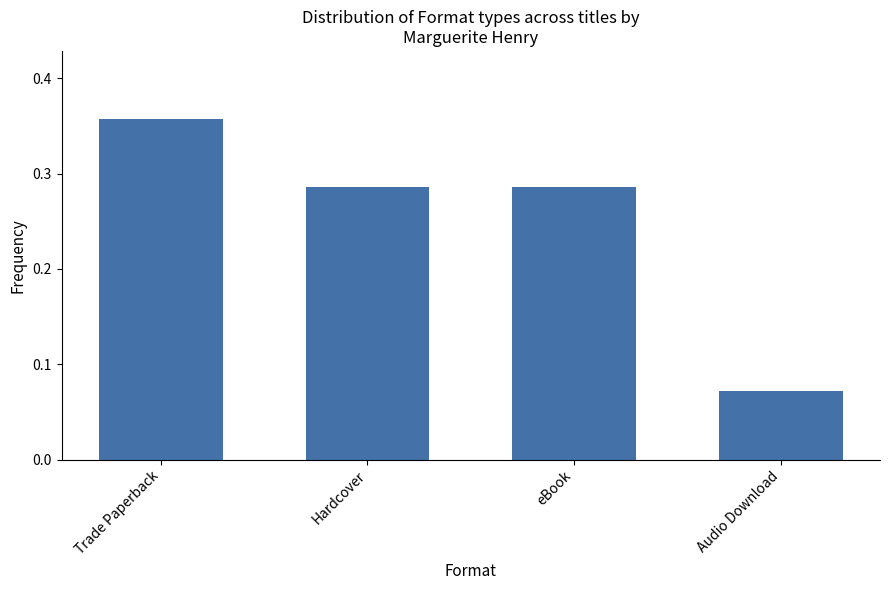

The chart shows a value of 0.1 at Hardcover. True or false?

False